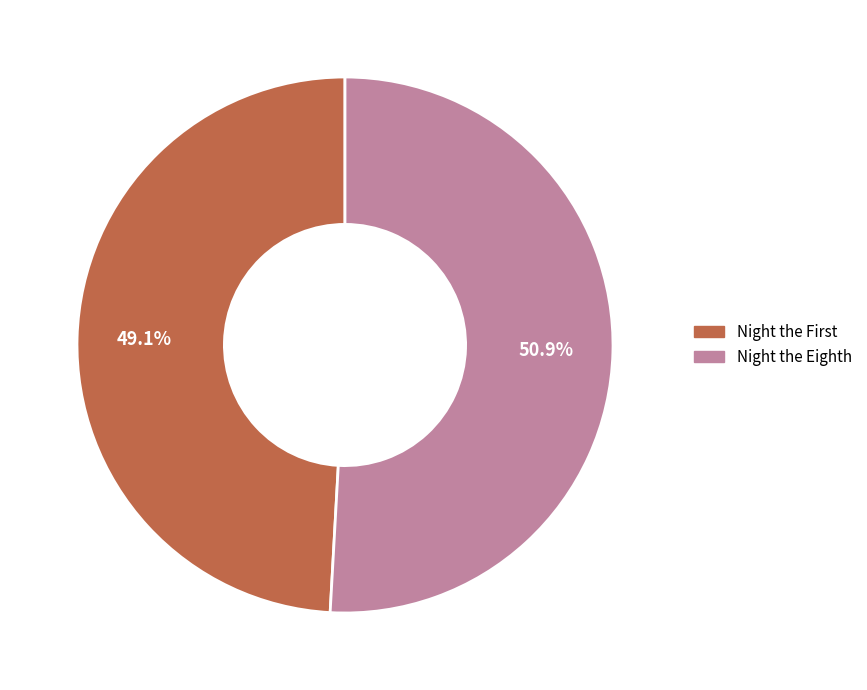

What is the smallest slice in the pie chart?

Night the First